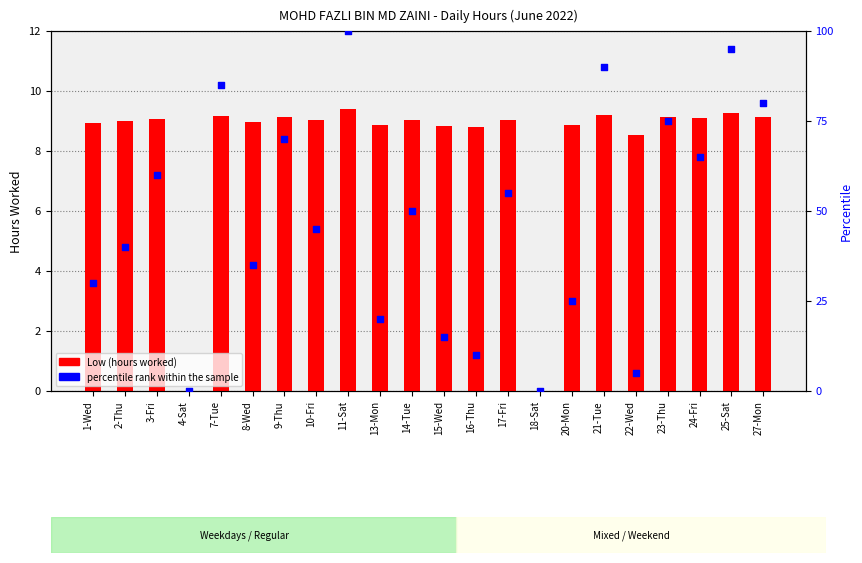

What are all the series names shown in the legend?

Low (hours worked), percentile rank within the sample